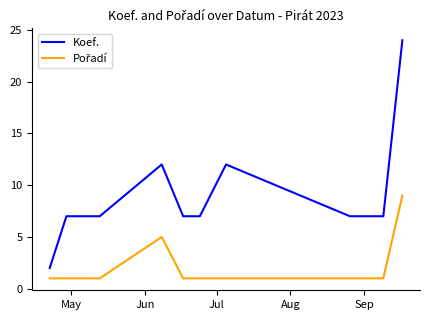

Which series has the largest total across all categories?

Koef.